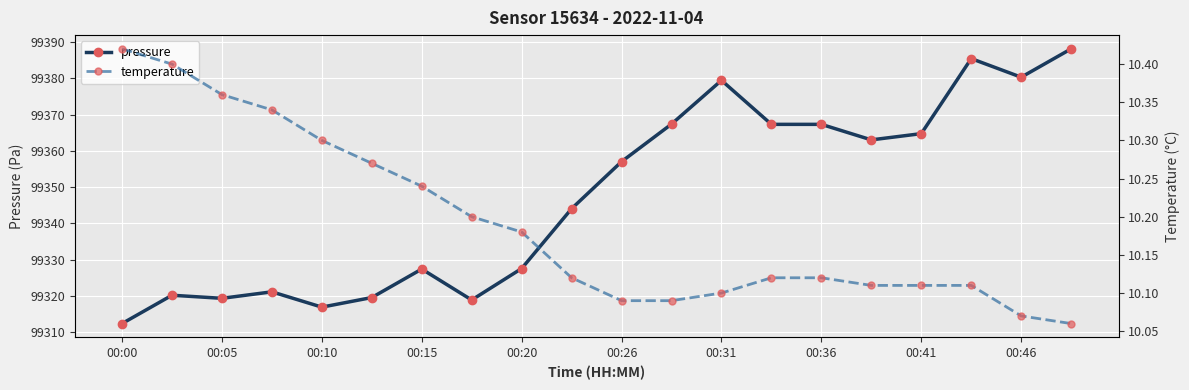

At which category is the sum across all series the highest?

19